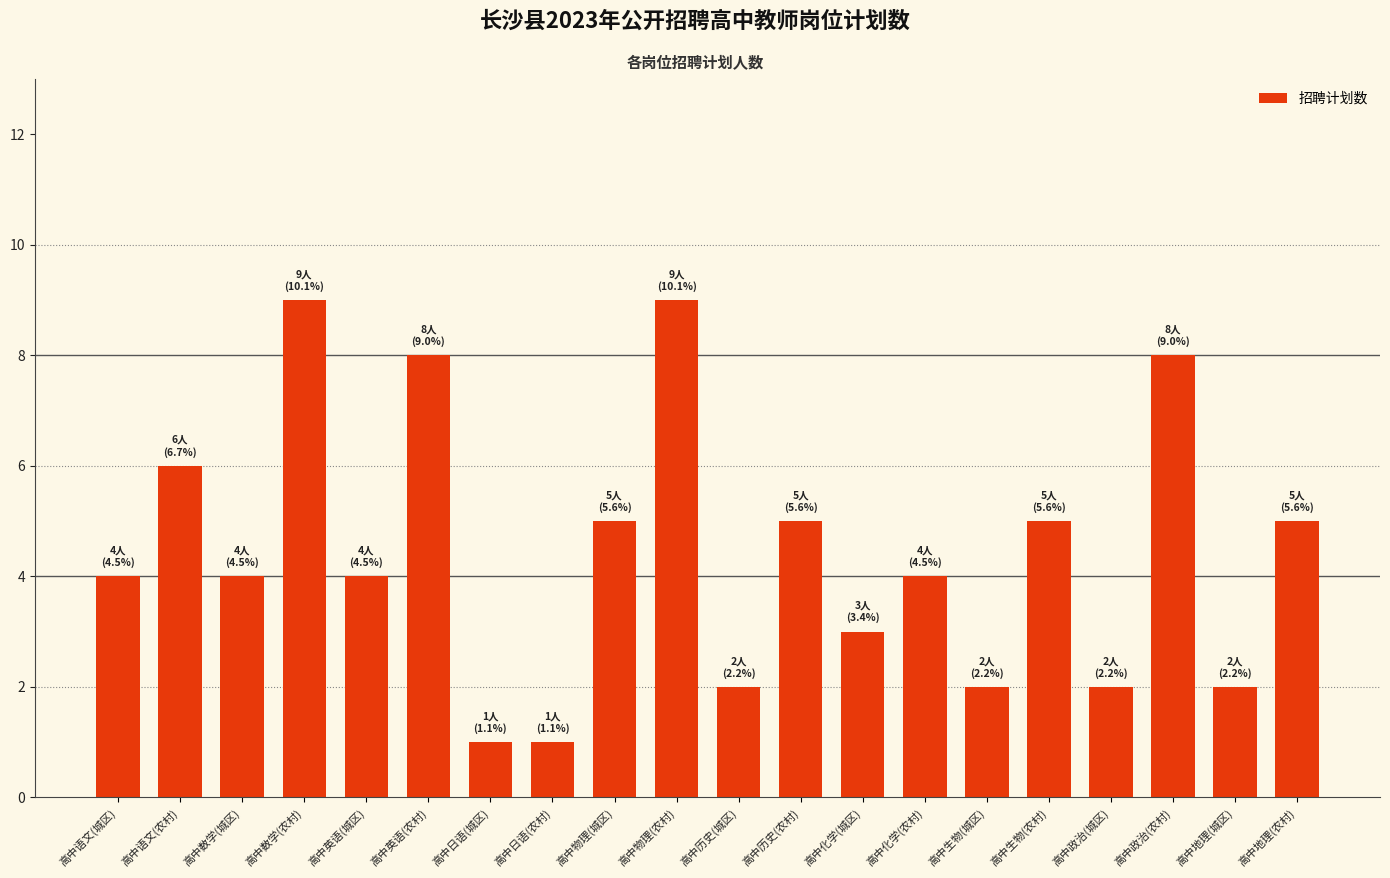

How many distinct data groups are displayed?

1